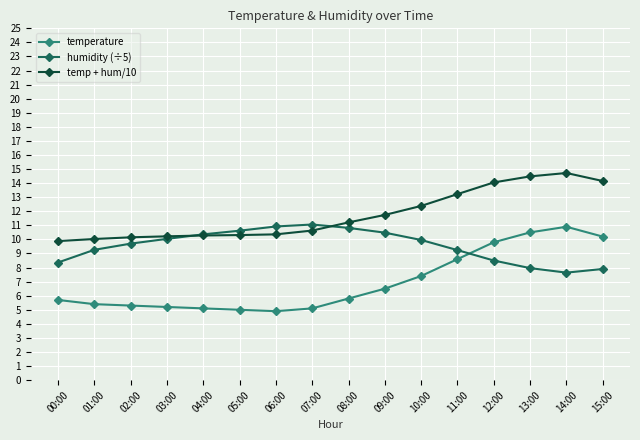

In temperature, how many points are lower than both neighbors (excluding endpoints)?

1